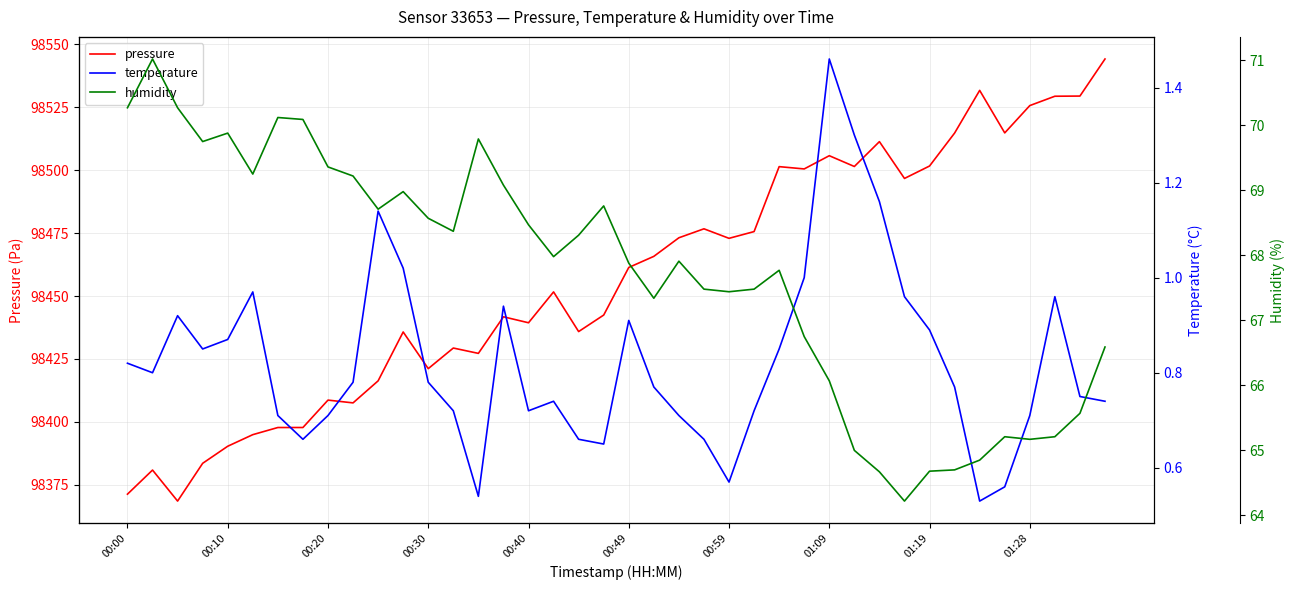

True or false: temperature and humidity intersect in this chart.

False